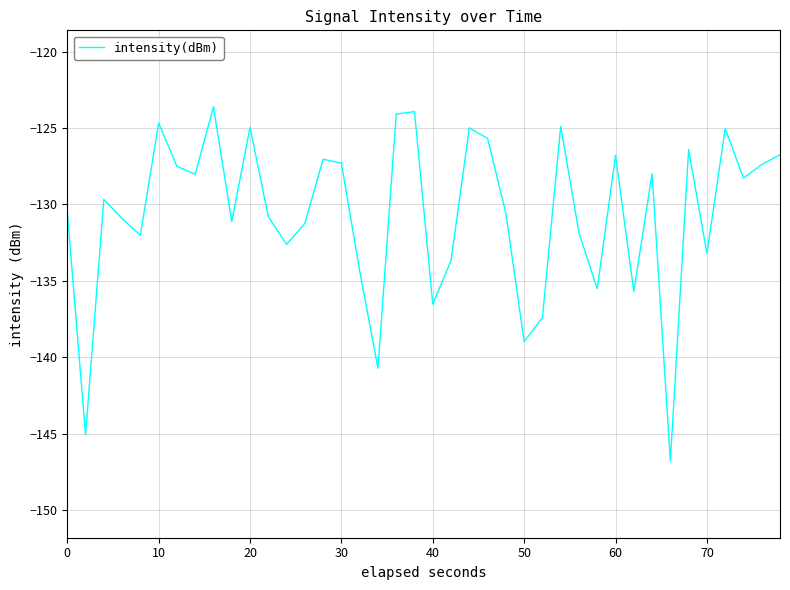

What is the smallest value displayed?

-146.8